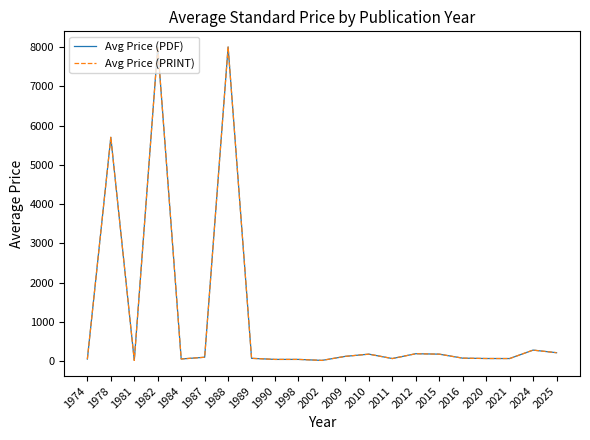

Which label corresponds to the smallest value in the chart?

1981